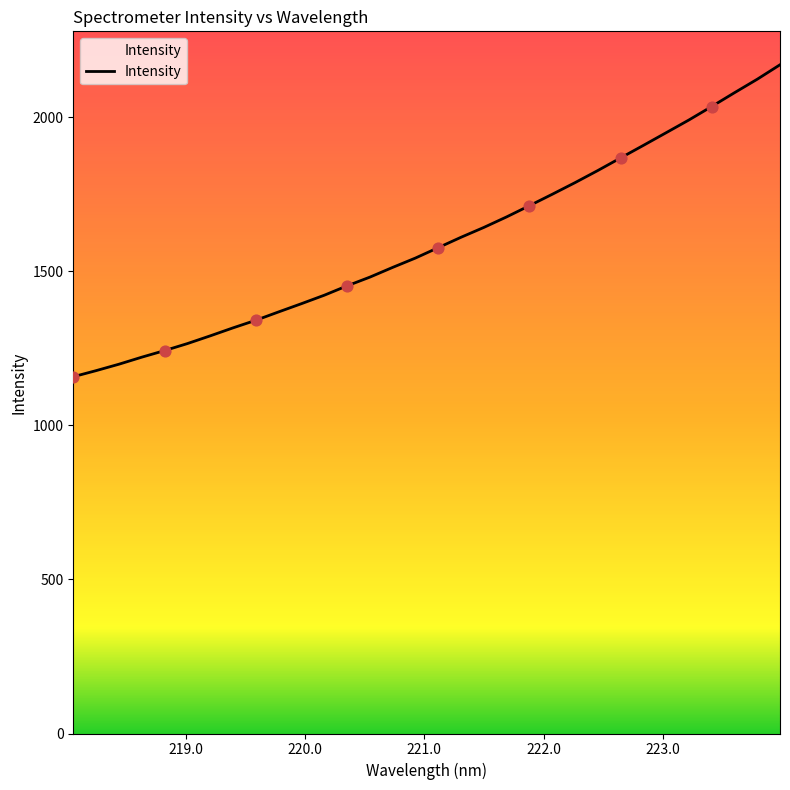

What is the difference between the maximum and minimum values?

1012.3